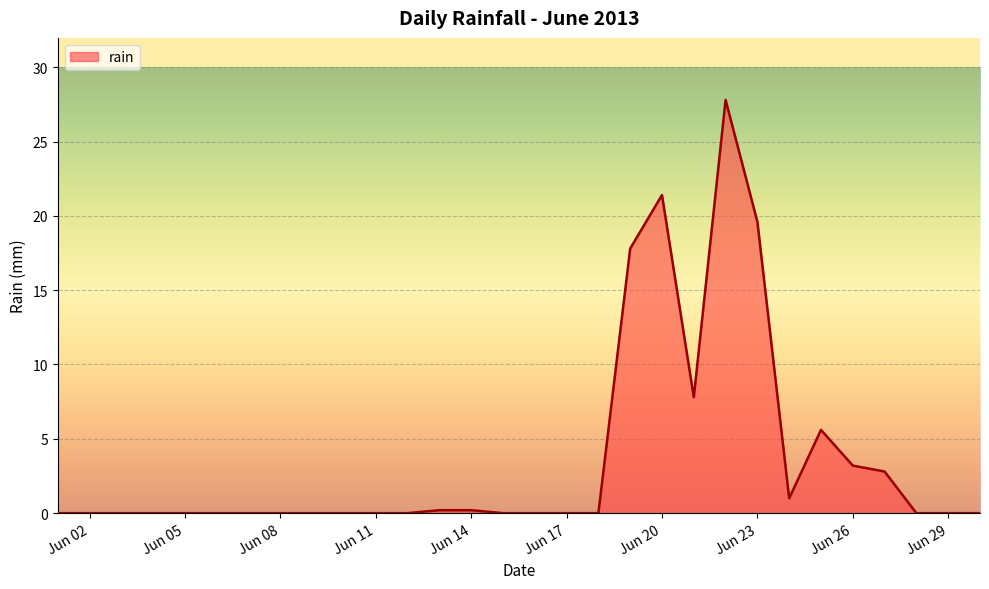

What is the difference between the maximum and minimum values?

27.8